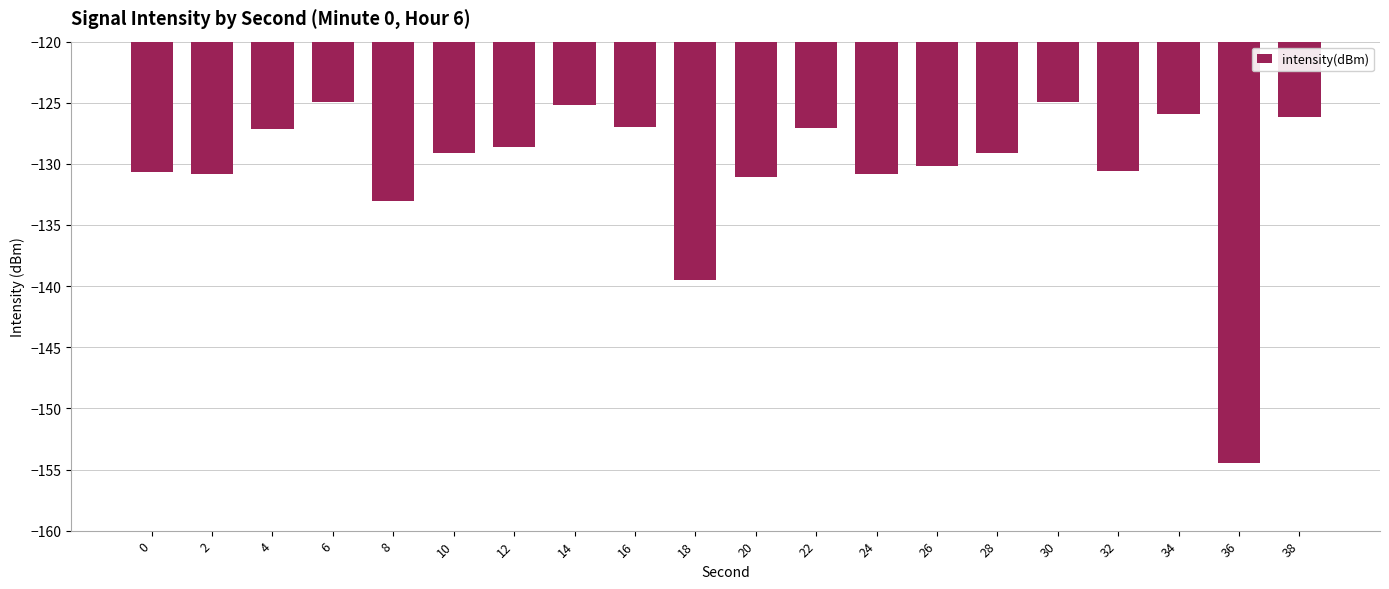

The value at 2 is -67.7. True or false?

False